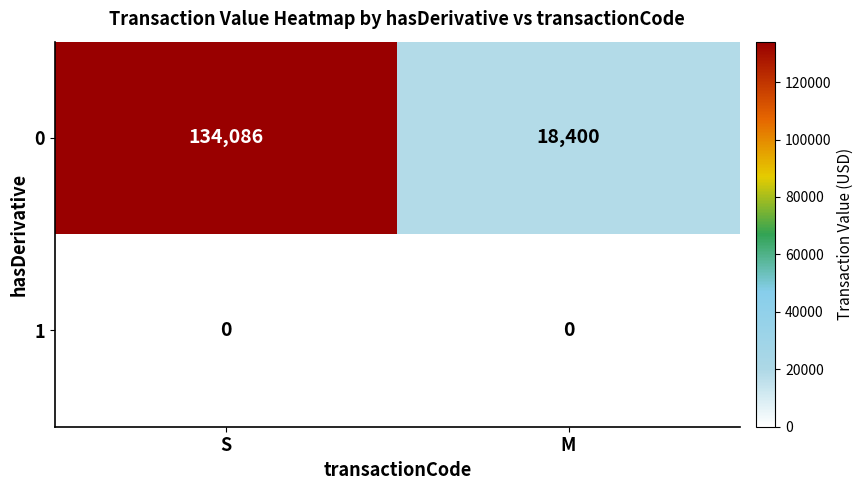

What is the difference between the maximum and minimum values in the 0 series?

115686